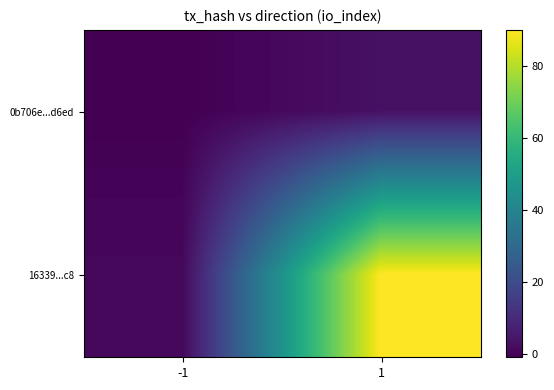

Which series has the largest range (max minus min)?

16339...c8